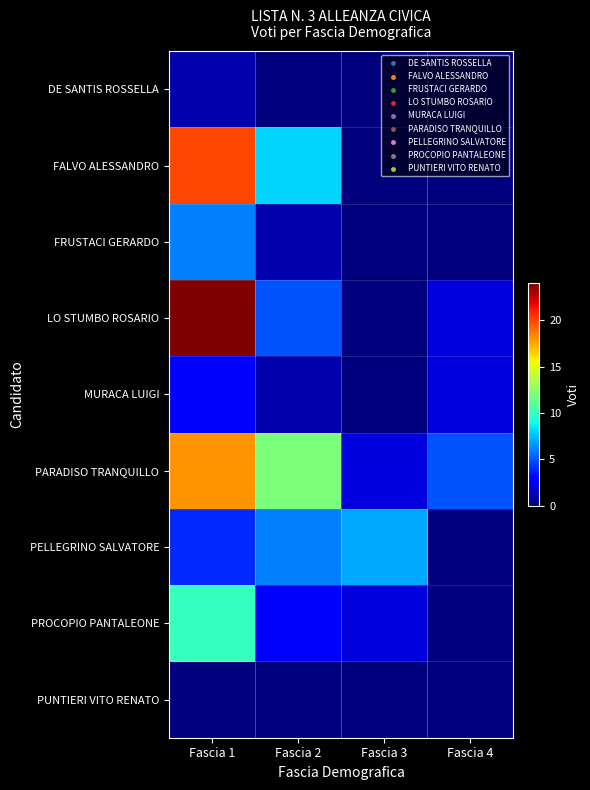

Reading left to right, list all the values displayed in this chart.

DE SANTIS ROSSELLA: Fascia 1=1	Fascia 2=0	Fascia 3=0	Fascia 4=0
FALVO ALESSANDRO: Fascia 1=20	Fascia 2=8	Fascia 3=0	Fascia 4=0
FRUSTACI GERARDO: Fascia 1=6	Fascia 2=1	Fascia 3=0	Fascia 4=0
LO STUMBO ROSARIO: Fascia 1=24	Fascia 2=5	Fascia 3=0	Fascia 4=2
MURACA LUIGI: Fascia 1=3	Fascia 2=1	Fascia 3=0	Fascia 4=2
PARADISO TRANQUILLO: Fascia 1=18	Fascia 2=12	Fascia 3=2	Fascia 4=5
PELLEGRINO SALVATORE: Fascia 1=4	Fascia 2=6	Fascia 3=7	Fascia 4=0
PROCOPIO PANTALEONE: Fascia 1=10	Fascia 2=3	Fascia 3=2	Fascia 4=0
PUNTIERI VITO RENATO: Fascia 1=0	Fascia 2=0	Fascia 3=0	Fascia 4=0